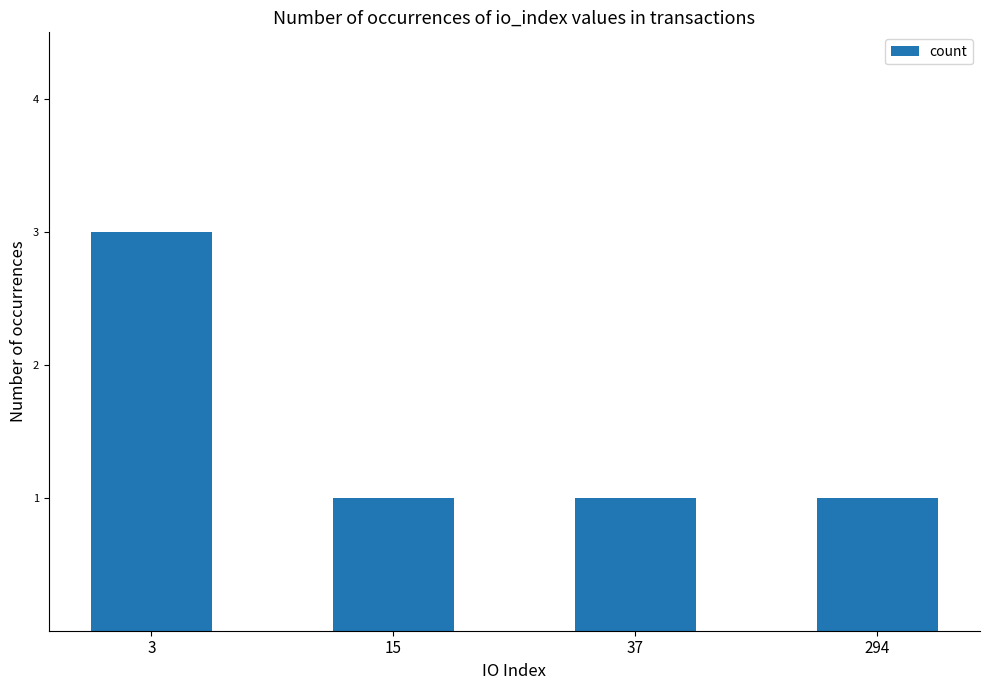

What is the sum of all values?

6